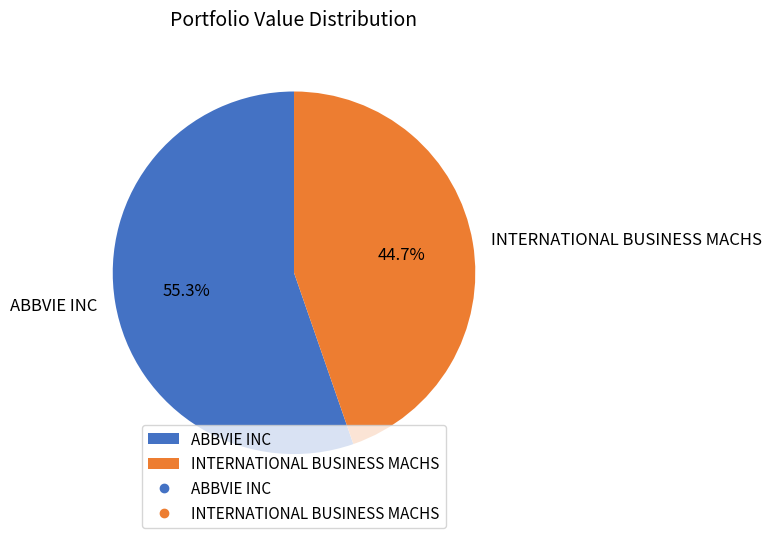

Which has a higher value, INTERNATIONAL BUSINESS MACHS or ABBVIE INC?

ABBVIE INC